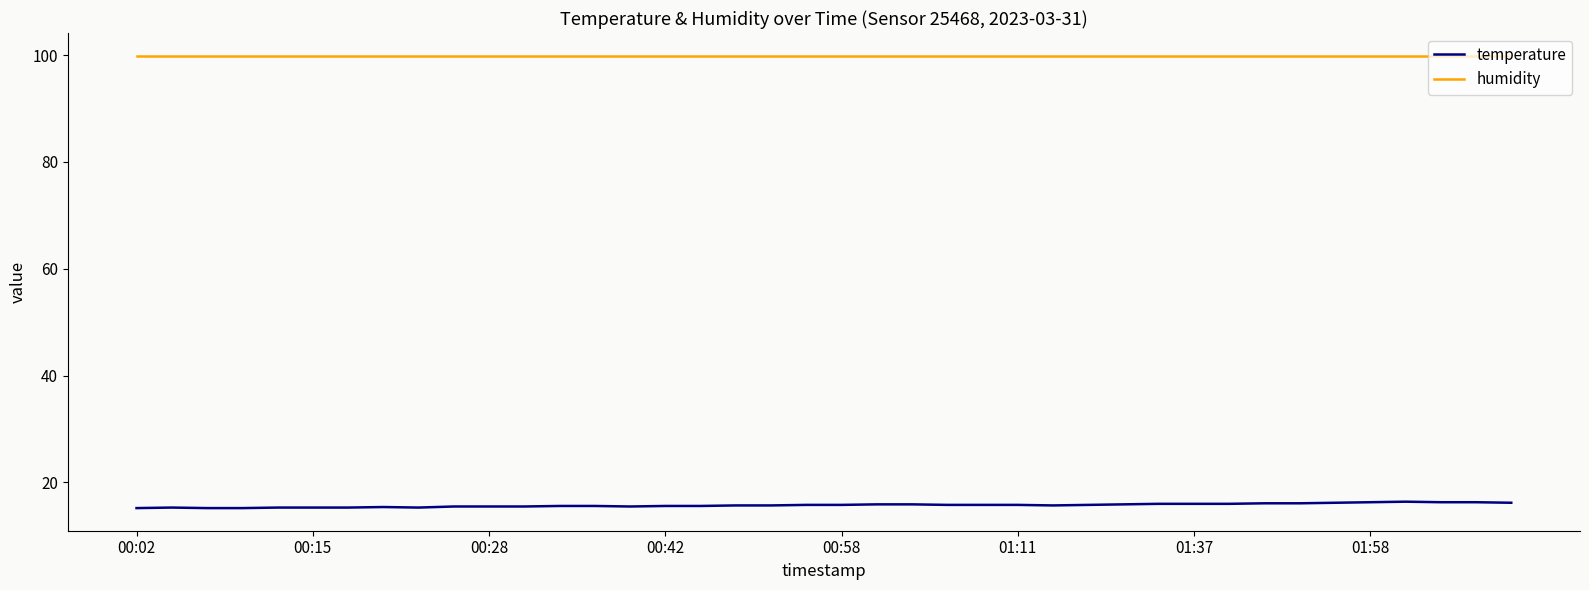

Does the chart display data point markers on the line(s)?

No